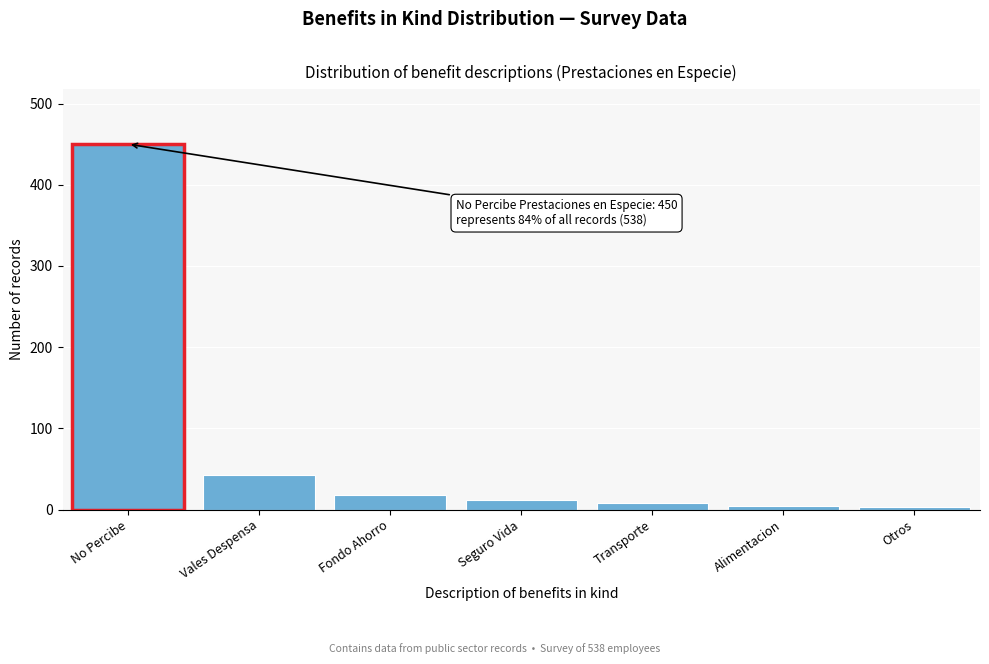

At which category does the chart reach its peak across all series?

No Percibe